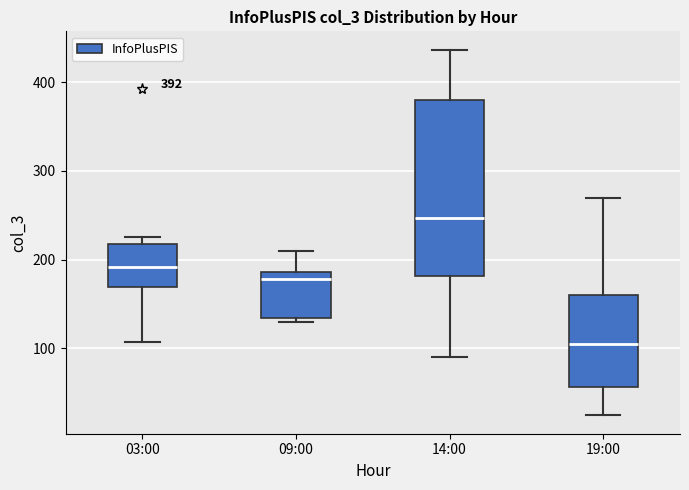

Which box has the lowest median line?

19:00